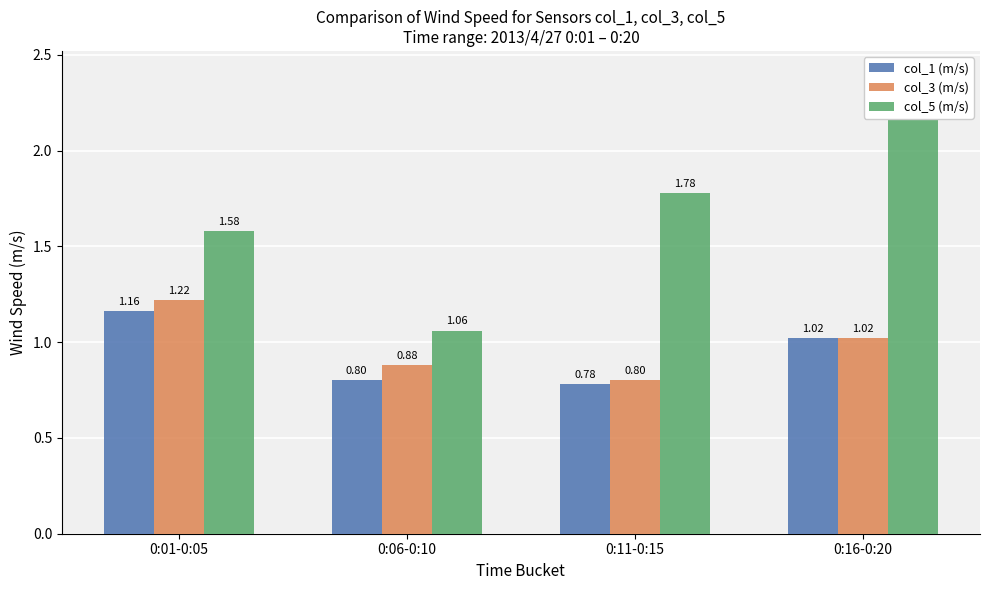

What is the total value across all series at 0:11-0:15?

3.4